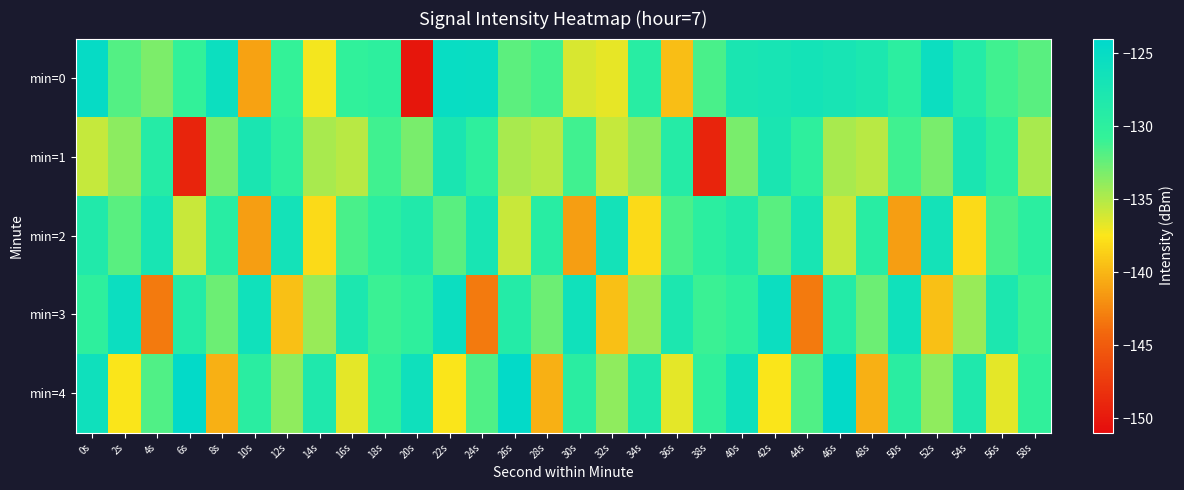

What is the difference between the highest and lowest values at 26s?

11.3